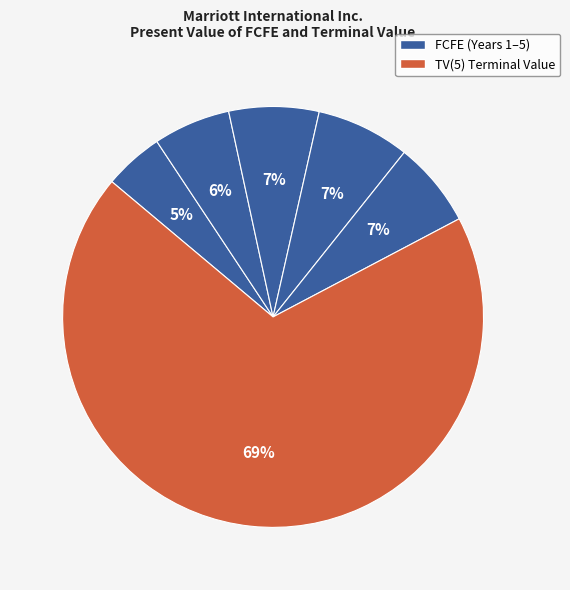

How many segments does this pie chart have?

6